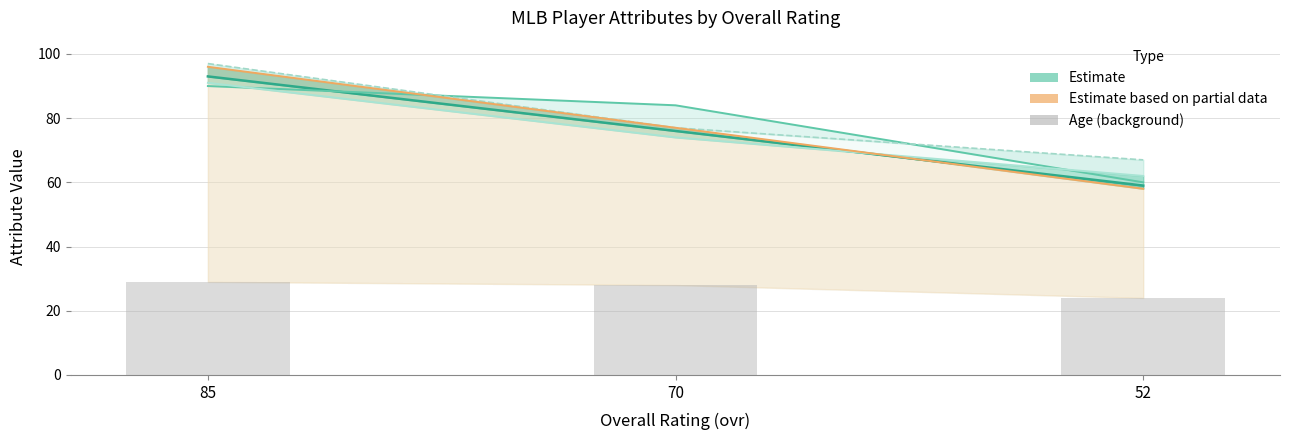

Is it true that stamina (partial) equals 84 at 52?

False